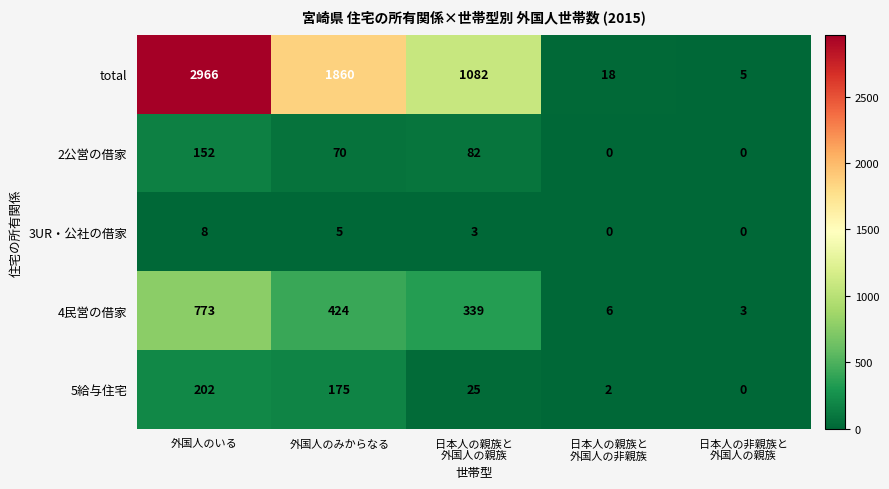

Rank the series at 外国人のみからなる from lowest to highest value.

3UR・公社の借家, 2公営の借家, 5給与住宅, 4民営の借家, total